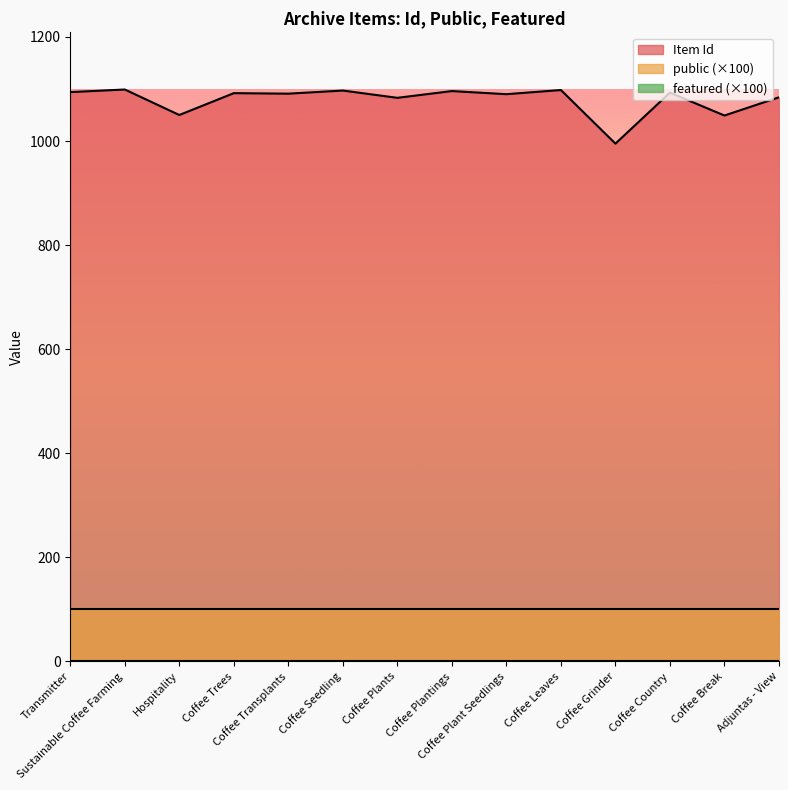

Between Coffee Grinder and Adjuntas - View, which series saw the biggest shift?

Item Id